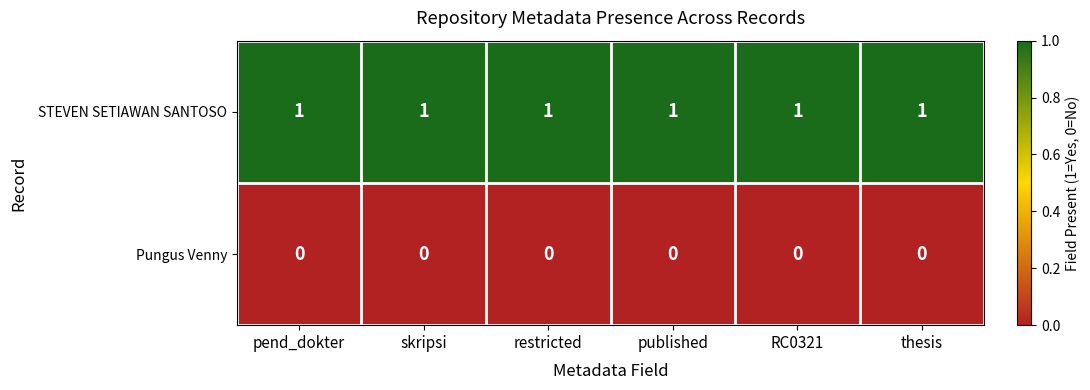

What is the sum of all STEVEN SETIAWAN SANTOSO values?

6